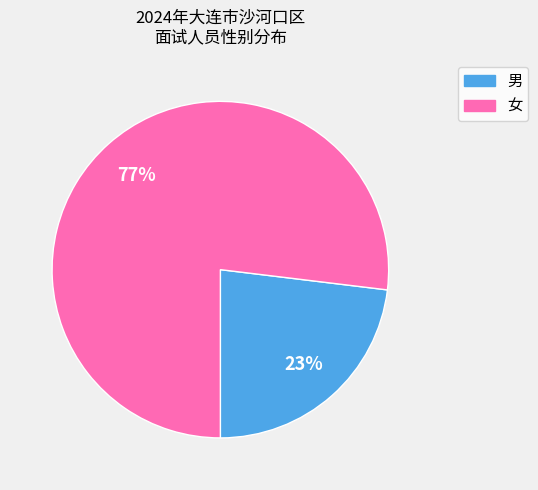

The 女 slice represents 63% of the pie. True or false?

False